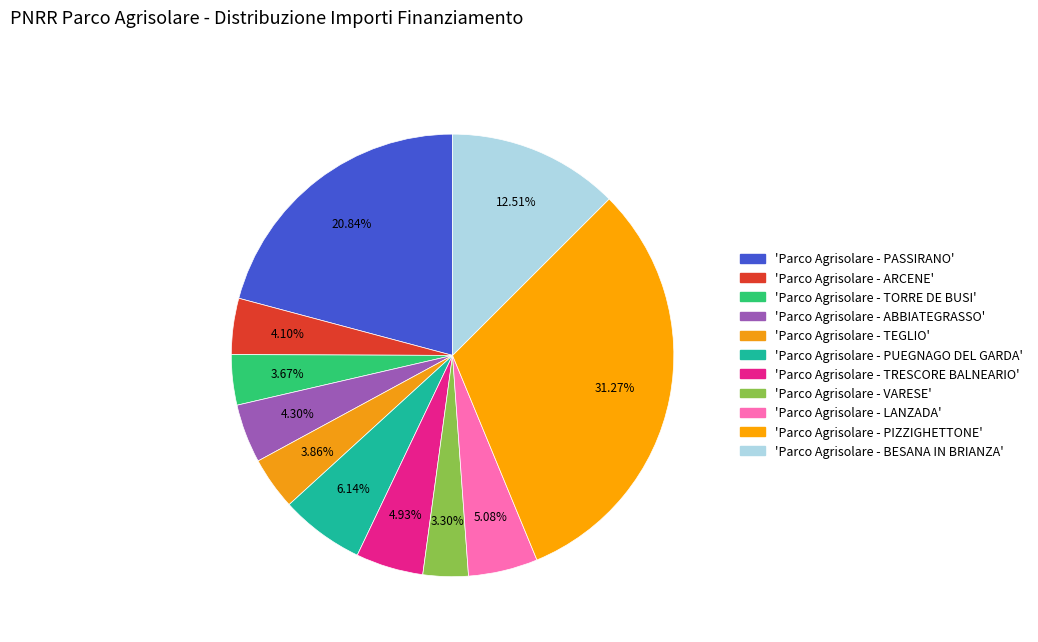

How many segments does this pie chart have?

11